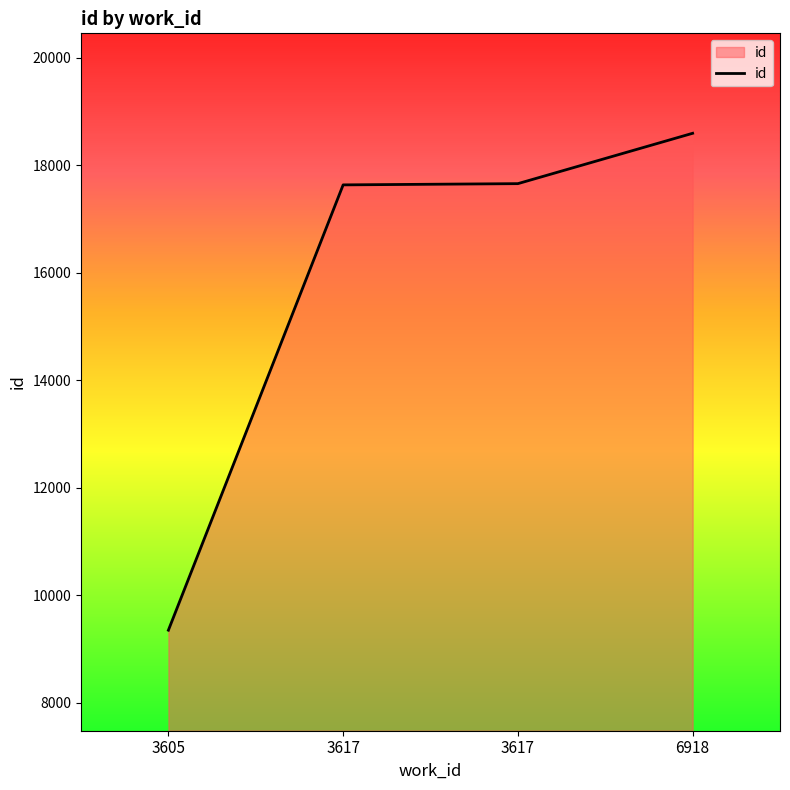

At which category does the chart reach its minimum across all series?

3605